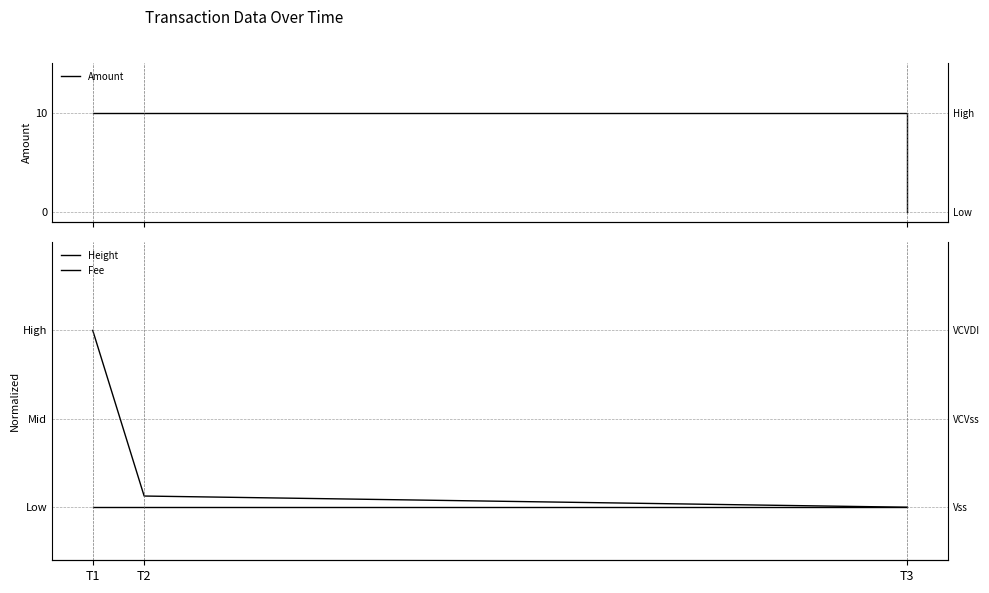

True or false: Height has a value of 1.4 at T1.

False